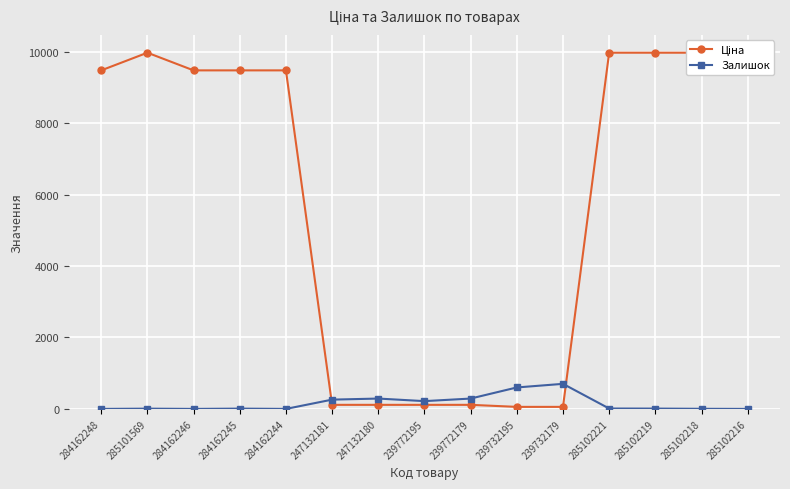

Where do Ціна and Залишок first cross each other?

284162244 and 247132181